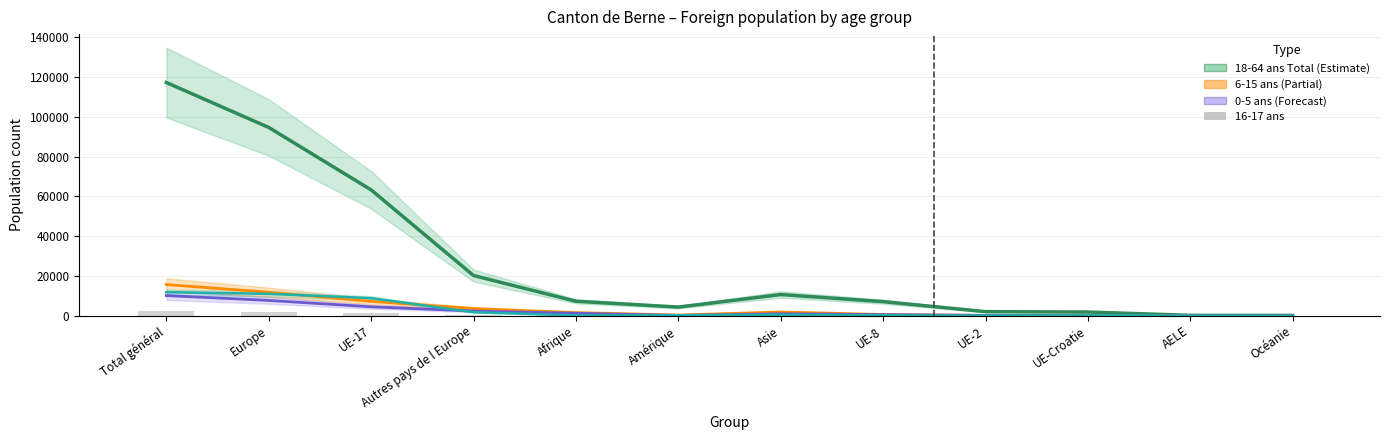

What is the spread (max minus min) of values at AELE?

186